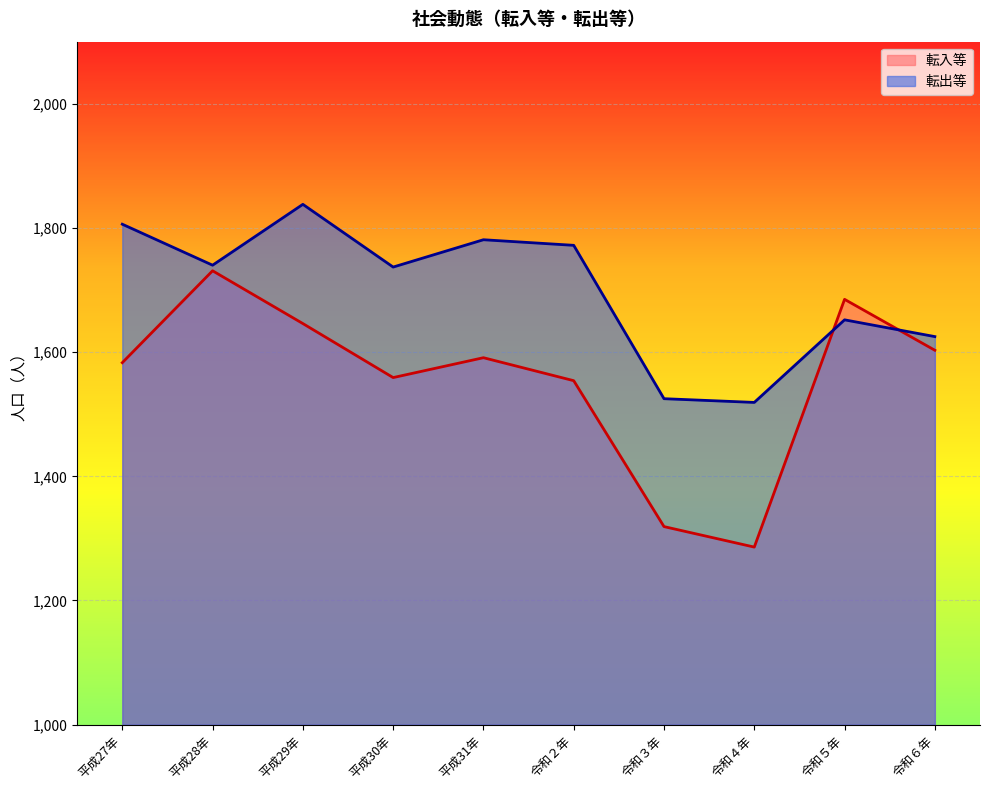

What is the average value of the 転入等 series?

1556